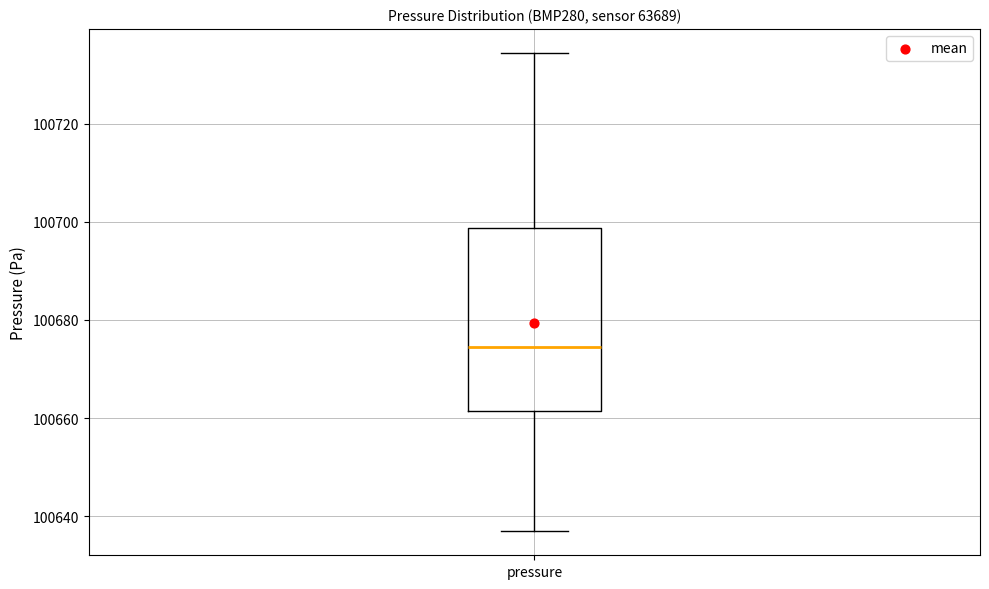

Read this box plot against the y-axis: the position of the median line, the range covered by the box, and the ends of both whiskers. The values are not printed on the chart, so give them approximately, as read against the axis.

median 100674, box 100662 to 100698, whiskers 100636 to 100734